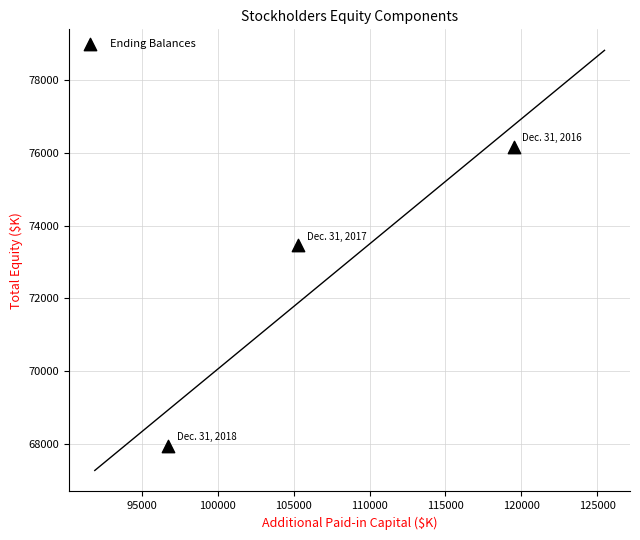

What Y value in the scatter plot is closest to 72056?

73455